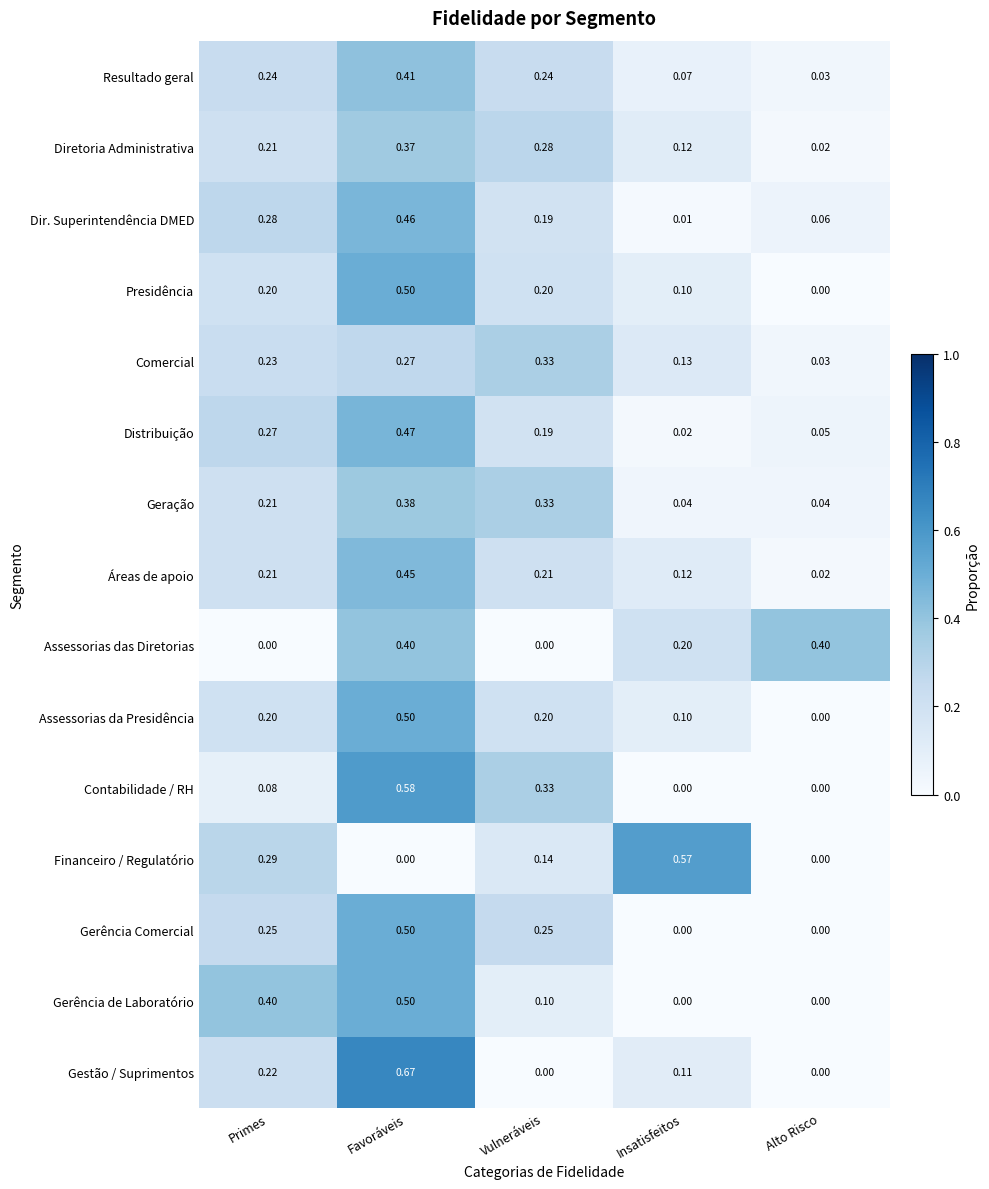

List the labels in order of Dir. Superintendência DMED value, smallest first.

Insatisfeitos, Alto Risco, Vulneráveis, Primes, Favoráveis